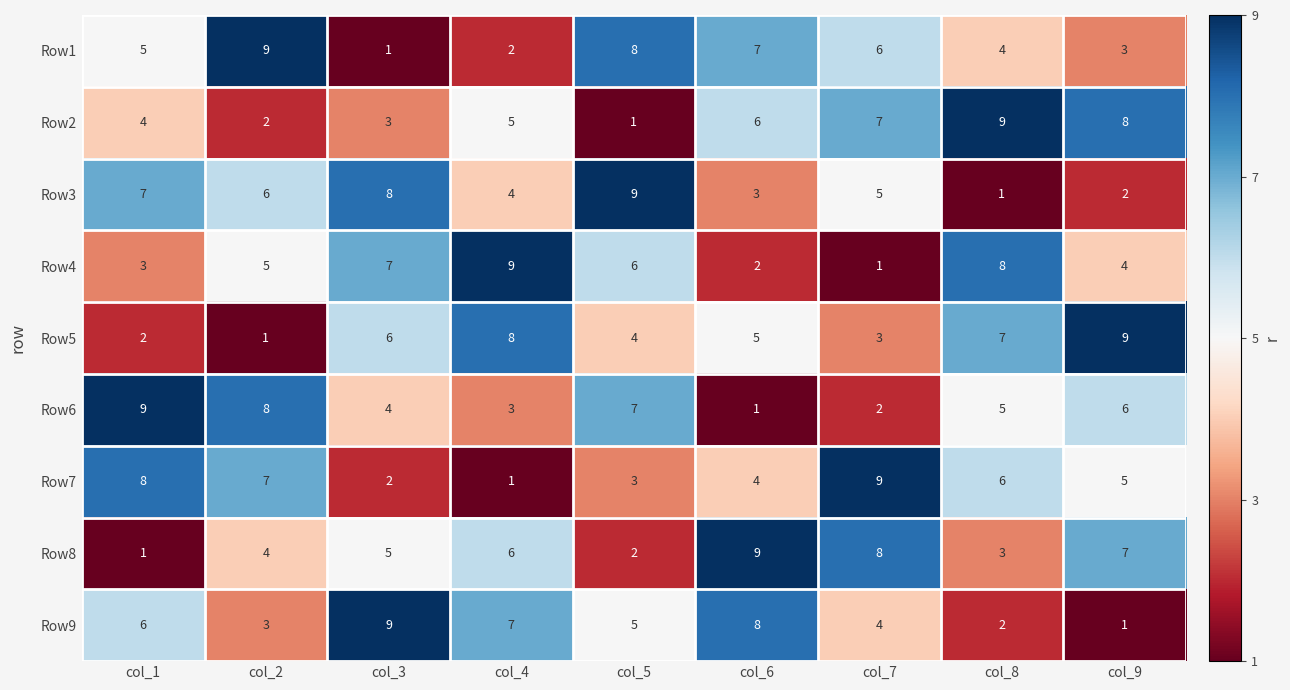

At col_1, list the series in order from largest to smallest.

Row6, Row7, Row3, Row9, Row1, Row2, Row4, Row5, Row8